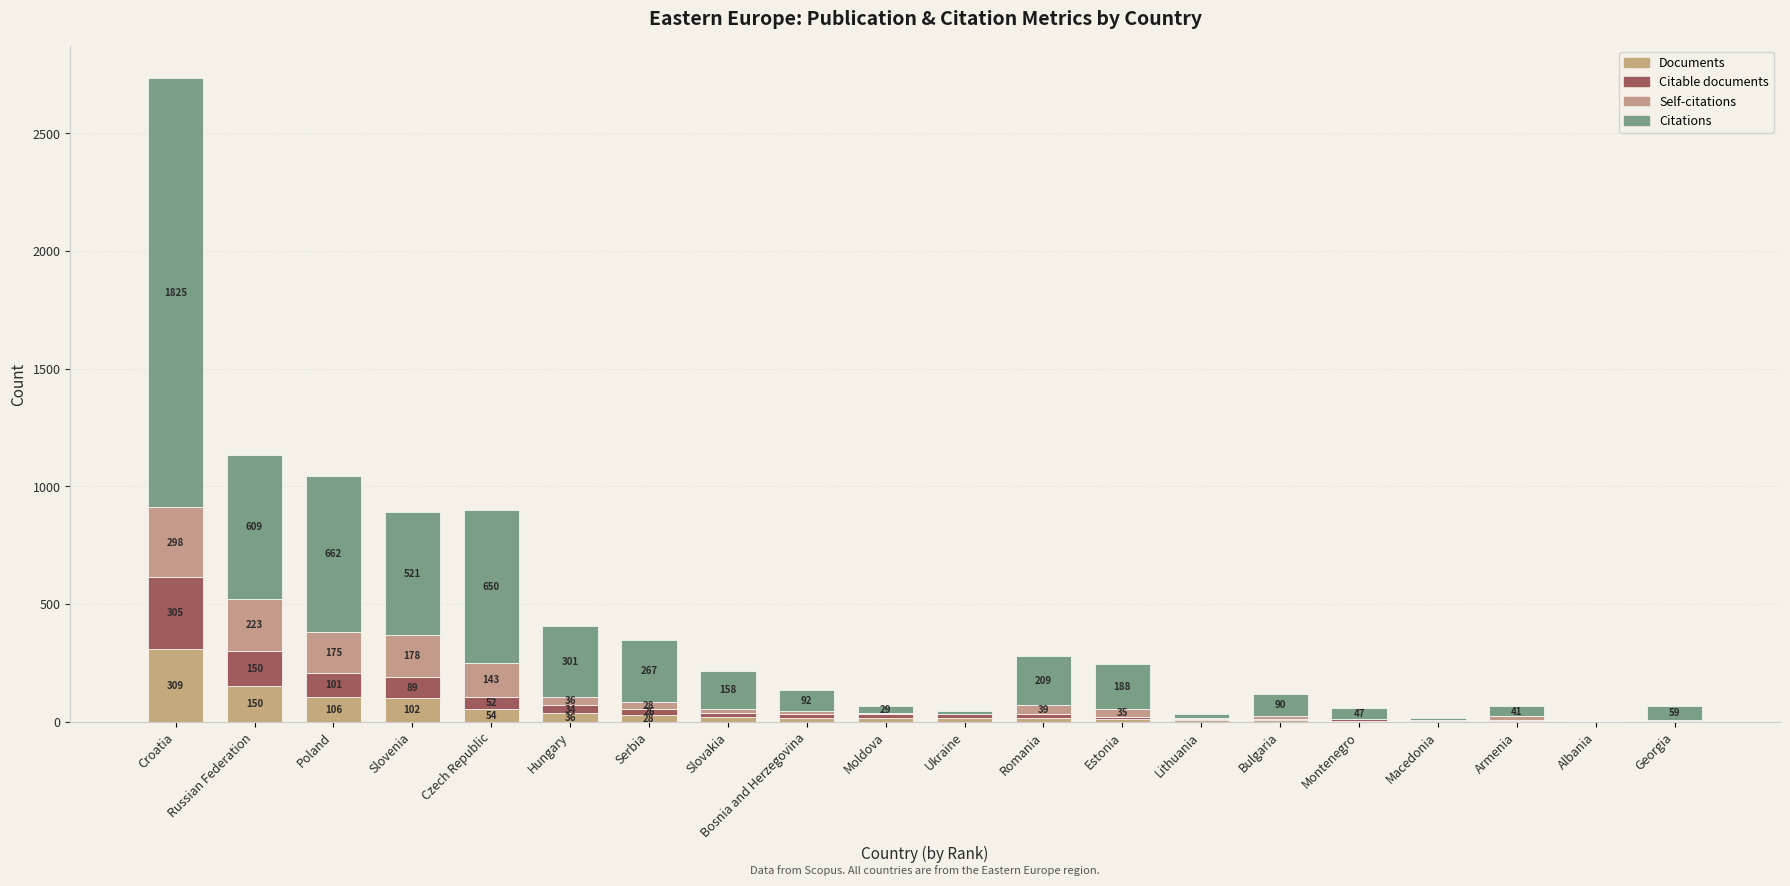

At which label is Documents closest to 155?

Russian Federation